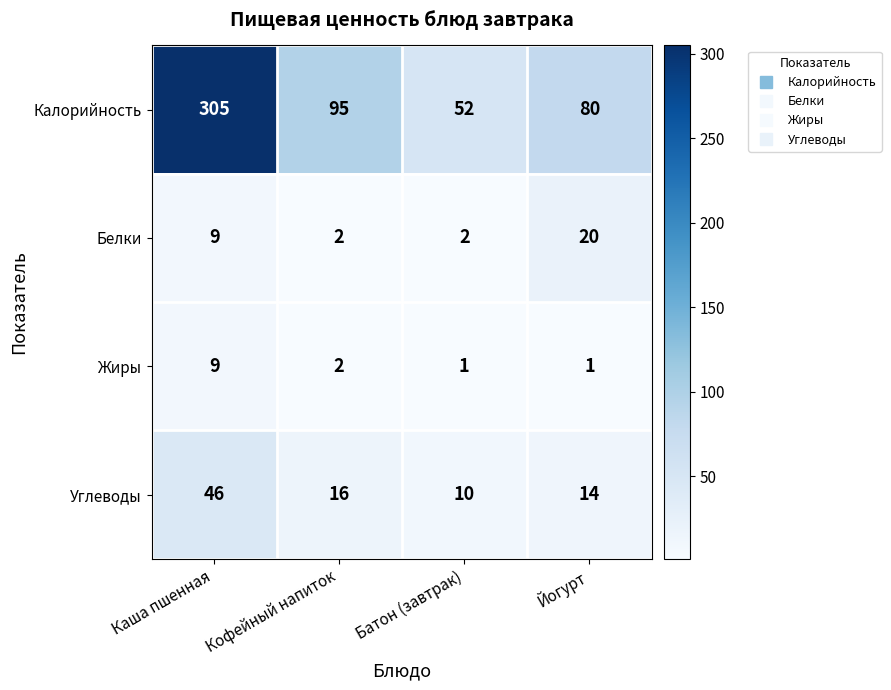

Rank the series at Батон (завтрак) from lowest to highest value.

Жиры, Белки, Углеводы, Калорийность